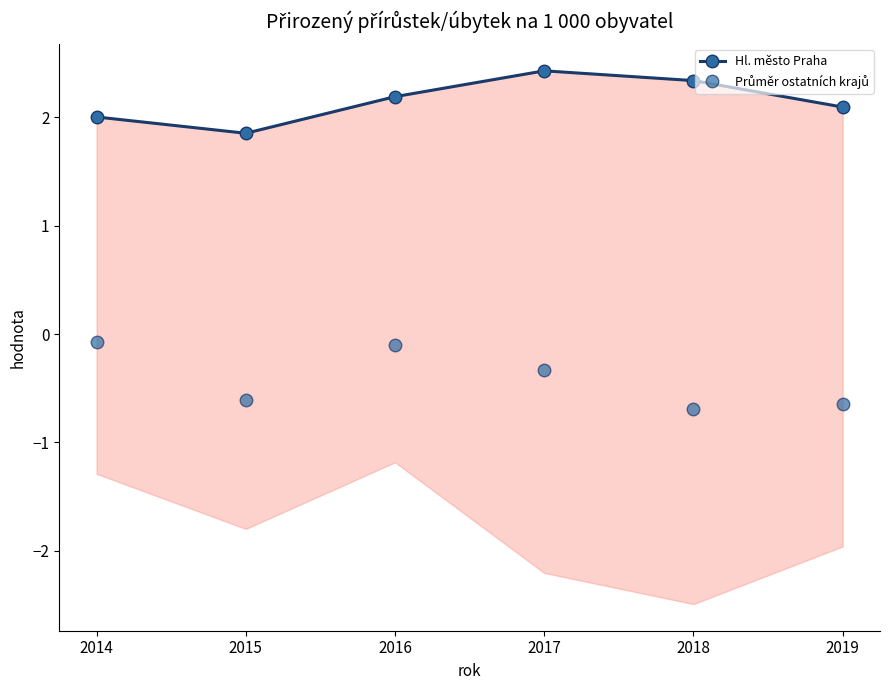

Read the Průměr ostatních krajů value at 2018.

-0.7